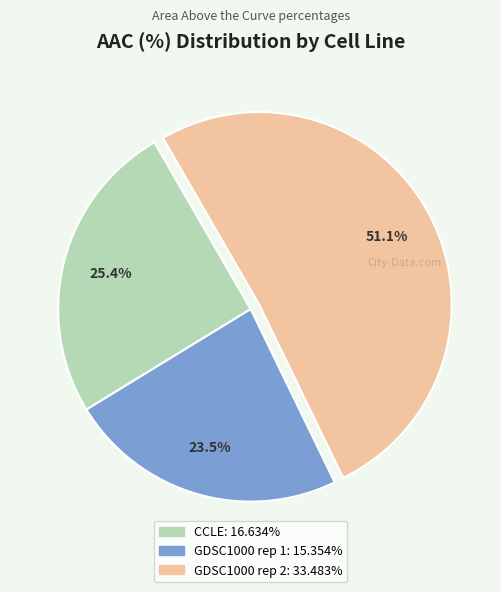

What percentage is NOT represented by GDSC1000 rep 2?

48.9%